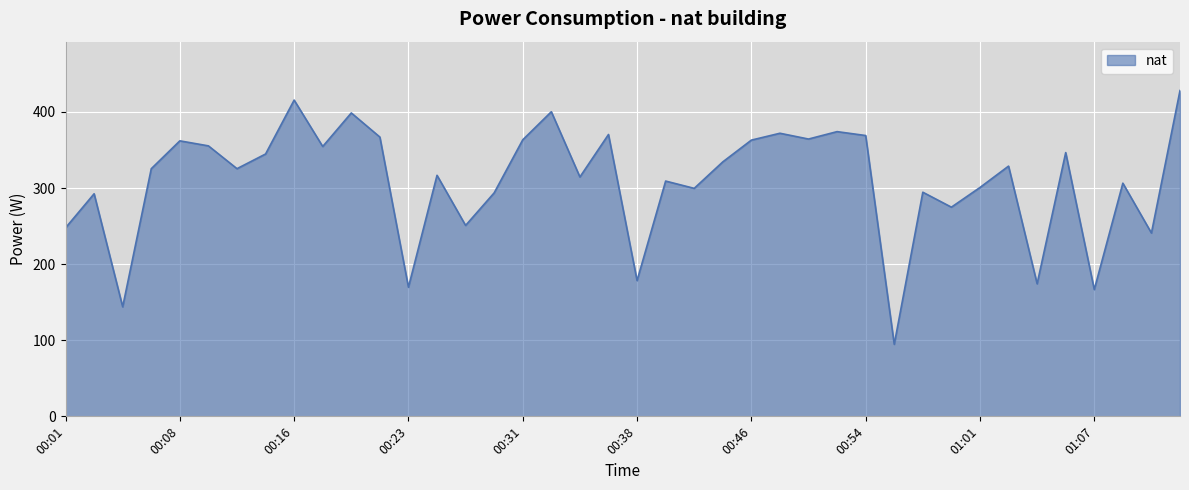

What is the average value?

308.4